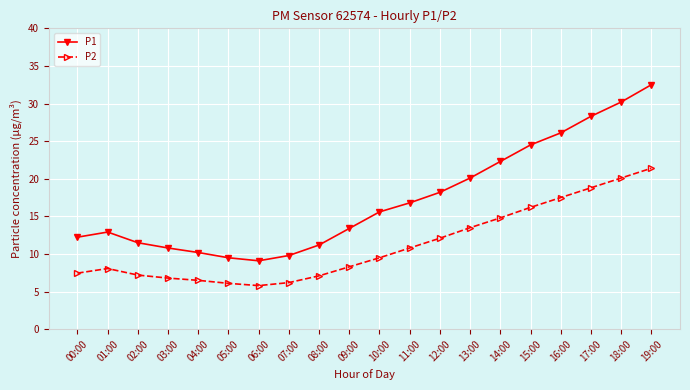

At which category is the sum across all series the highest?

19:00